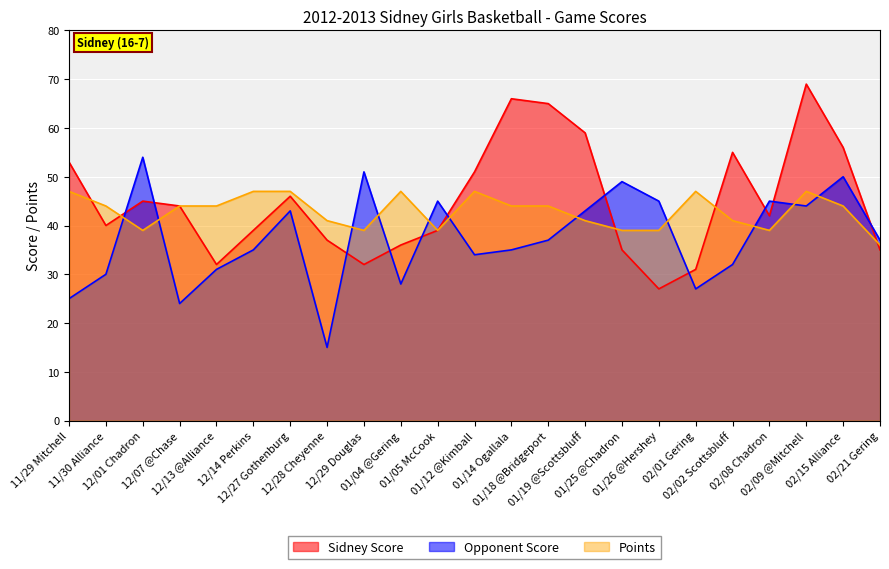

How many times do Opponent Score and Sidney Score cross each other?

11